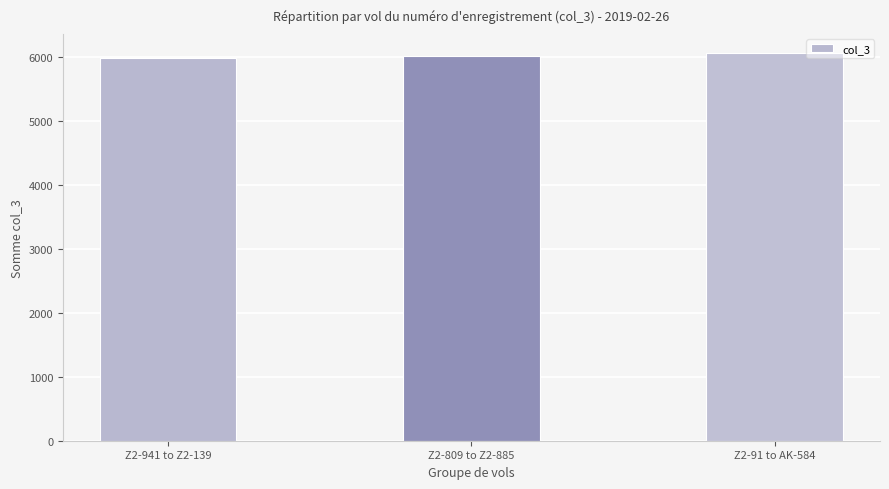

What is the greatest value displayed?

6057